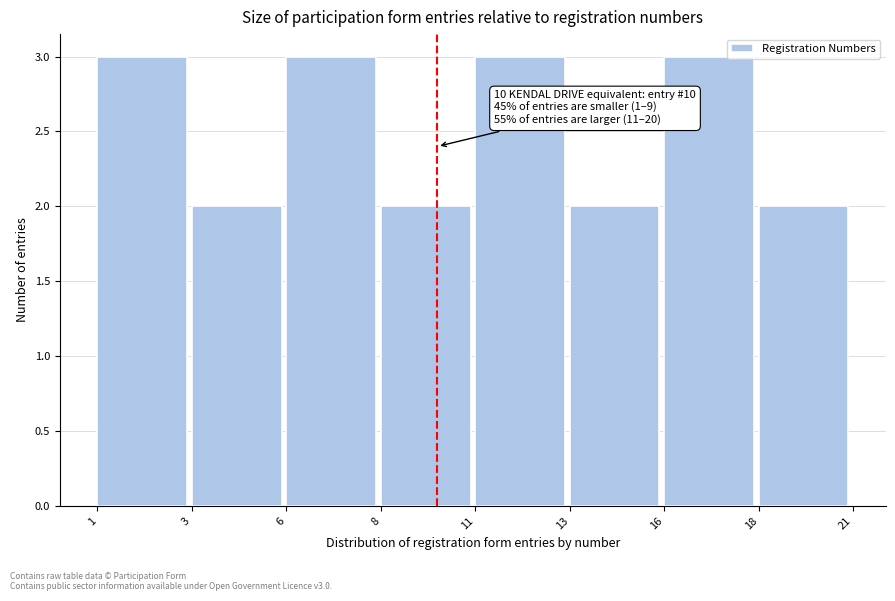

Reading left to right, list all the values displayed in this chart.

1=3	3=2	6=3	8=2	11=3	13=2	16=3	18=2